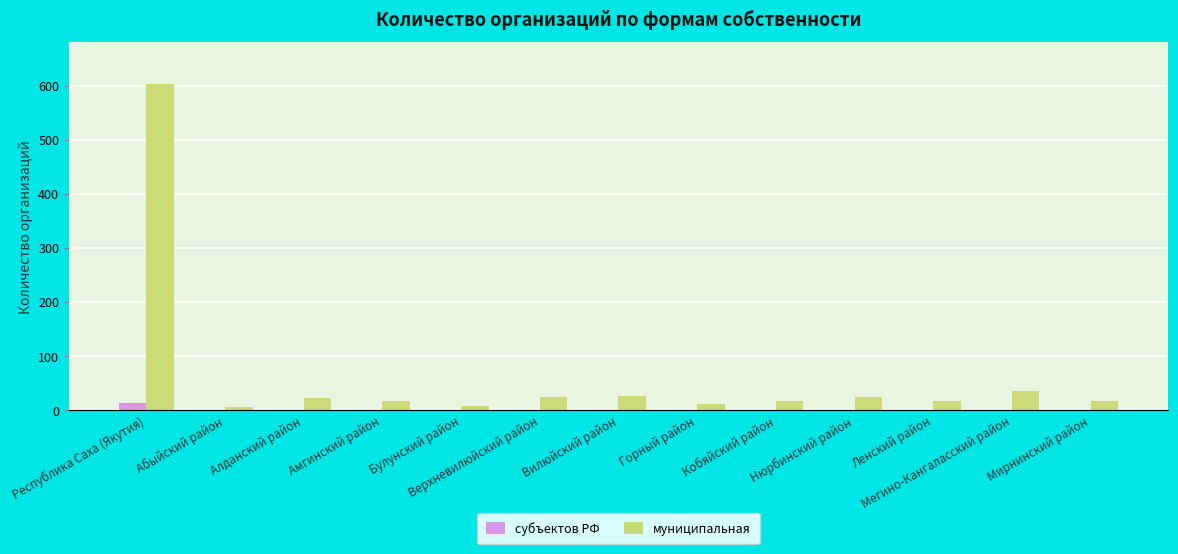

Is the value of субъектов РФ at Вилюйский район greater than the value of муниципальная at Республика Саха (Якутия)?

No